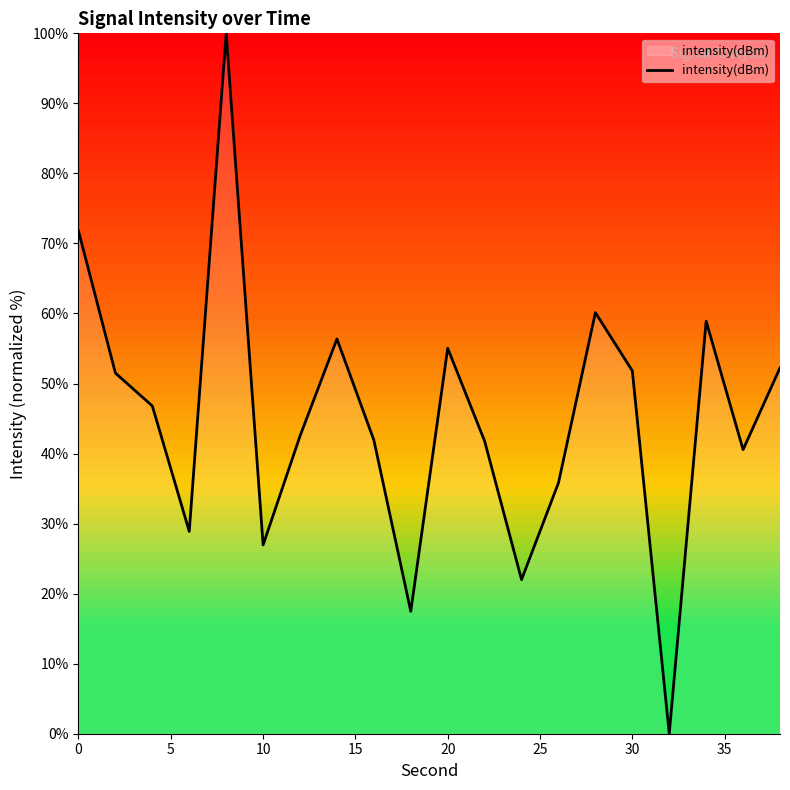

What is the greatest value displayed?

100.0